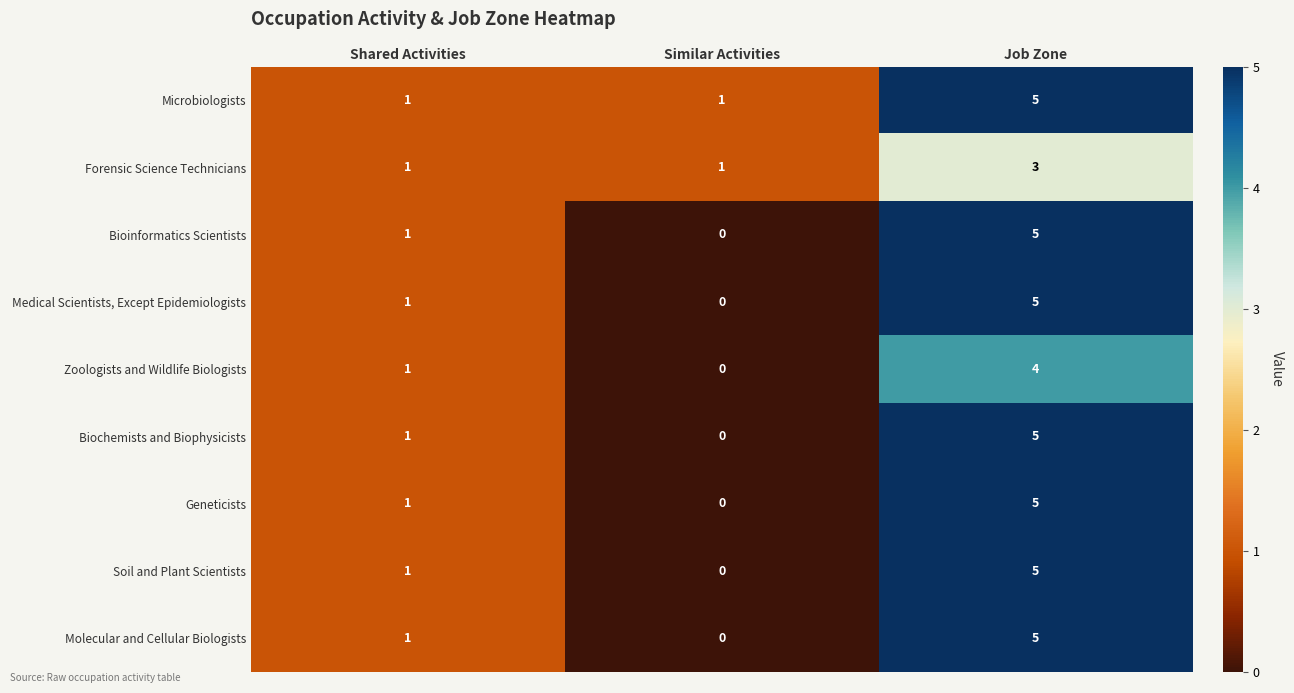

Which category has the highest value across all series?

Job Zone